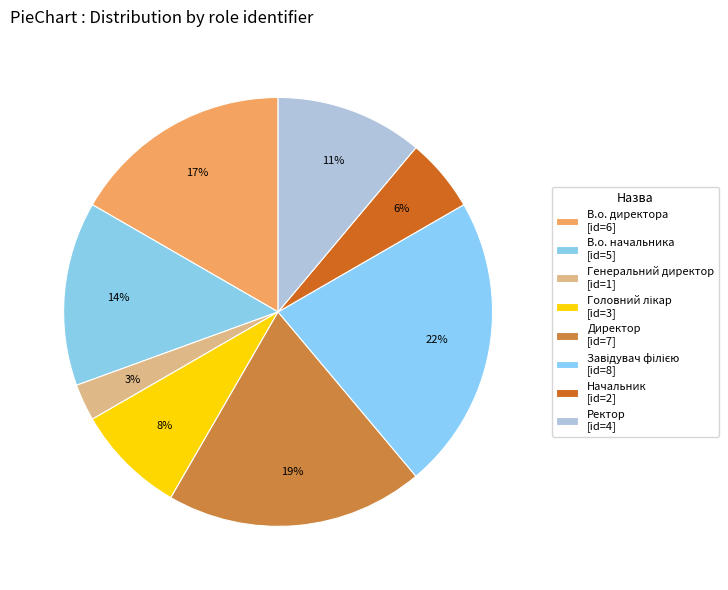

Between Завідувач філією and В.о. директора, which is larger?

Завідувач філією